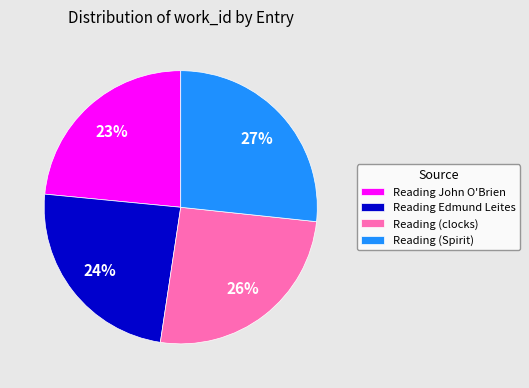

Count the number of slices in the pie.

4